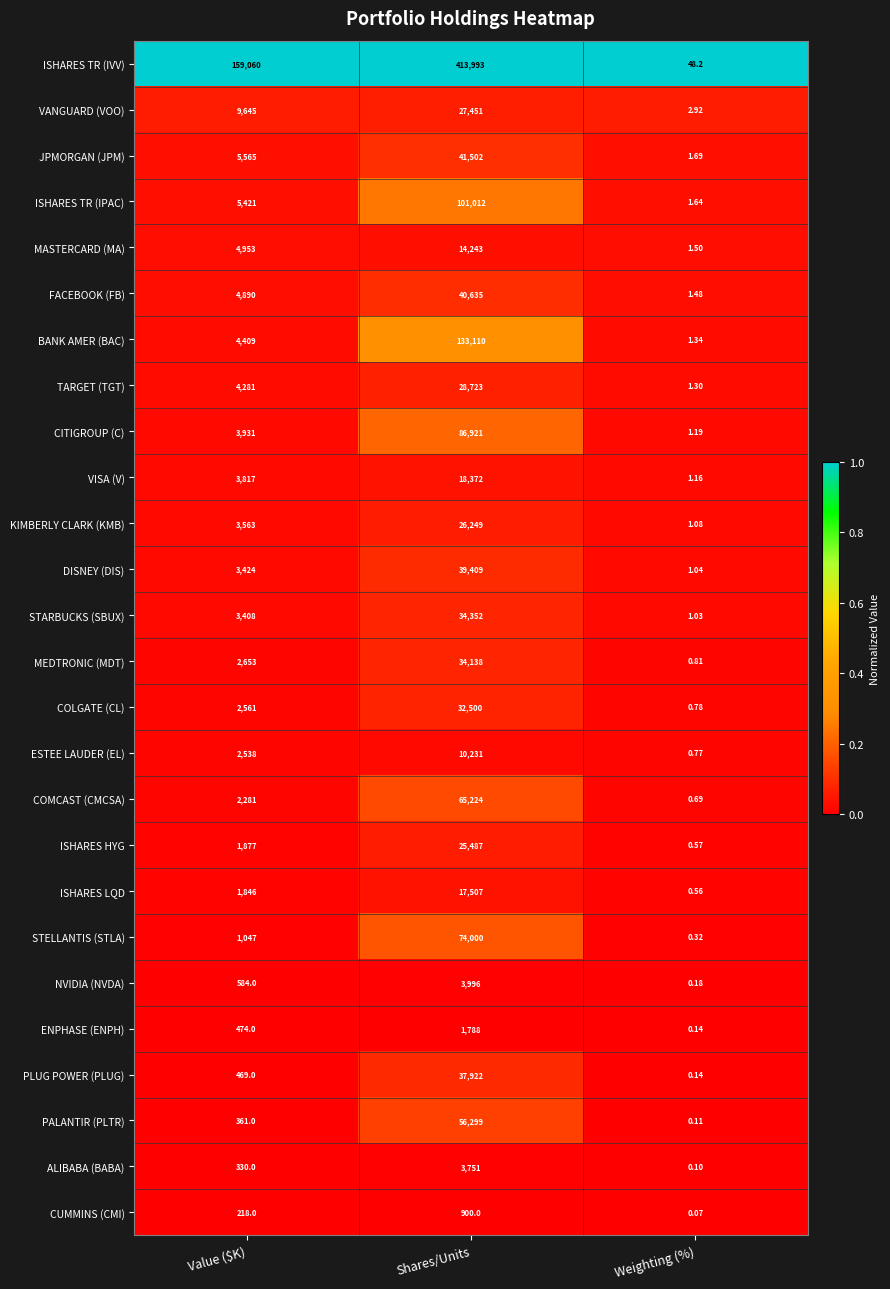

Count the number of categories in the chart.

3